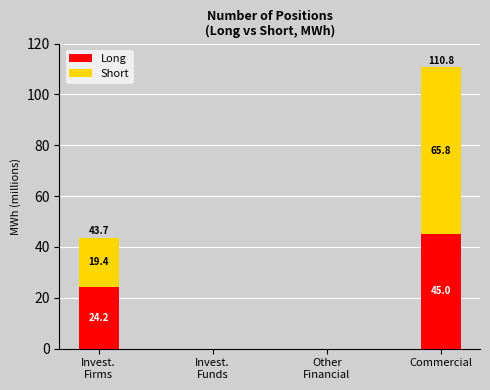

At which label is Long closest to 22?

Invest.
Firms